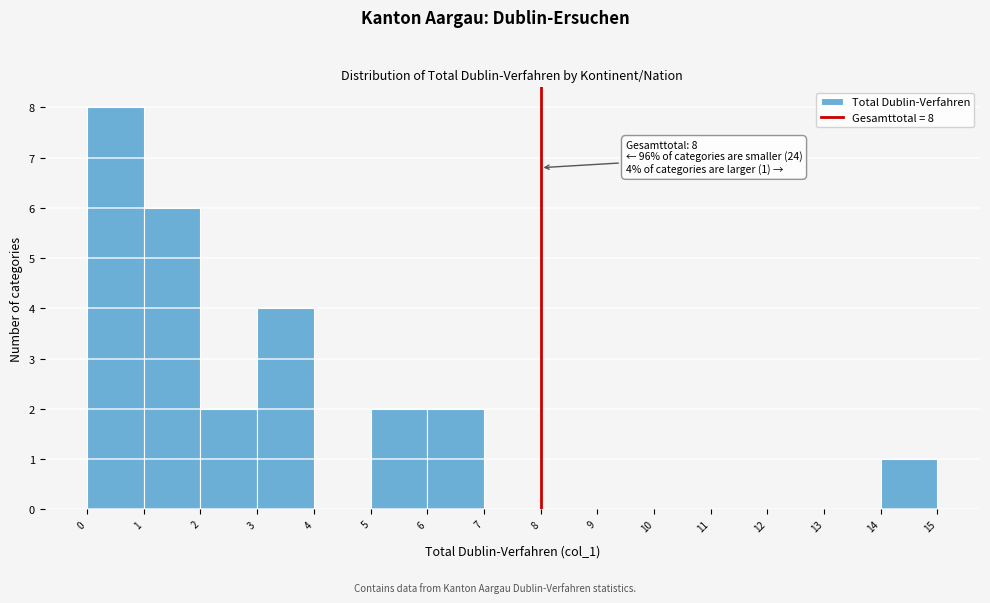

Over which range of the x-axis is the bar tallest?

0 to 1